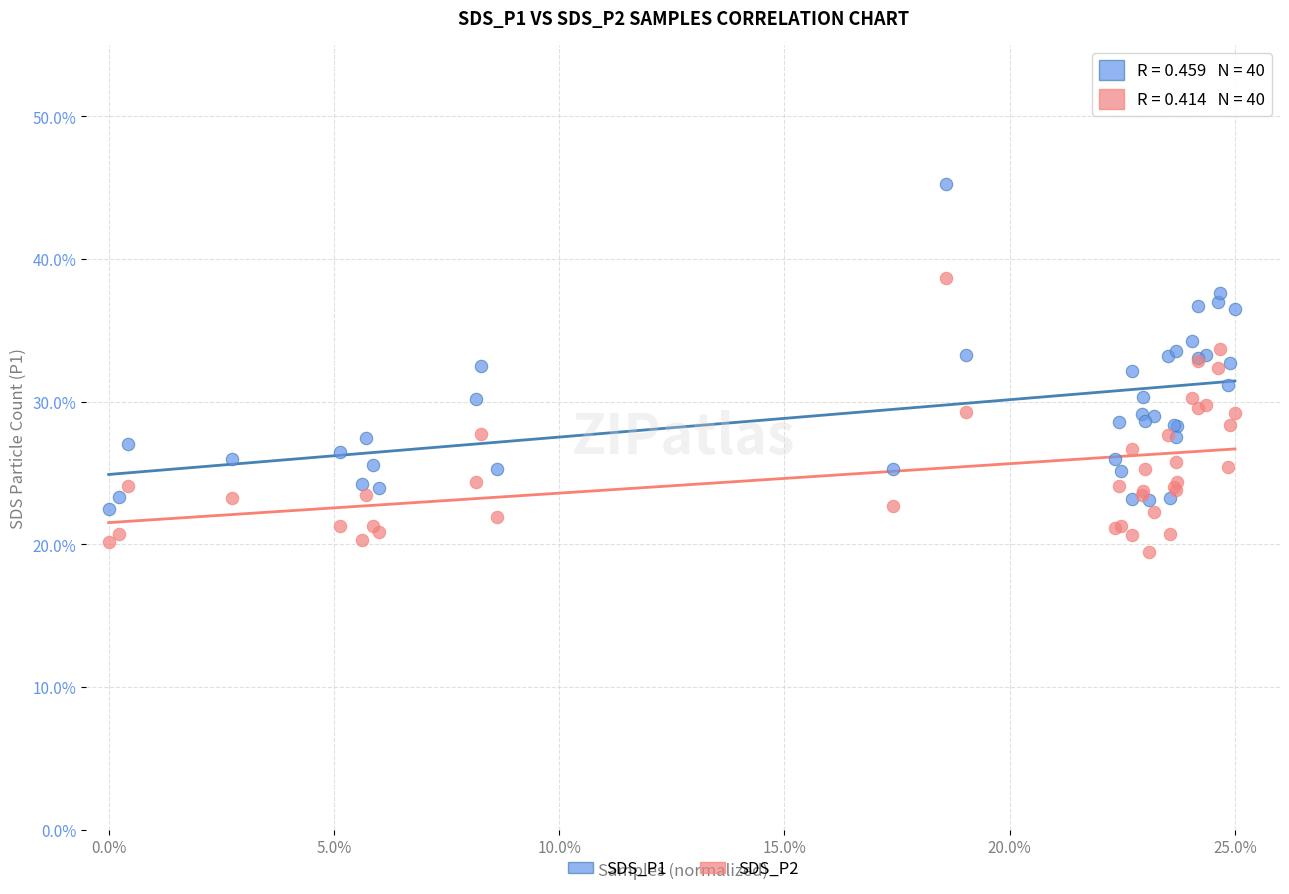

What are all the series names shown in the legend?

SDS_P1, SDS_P2